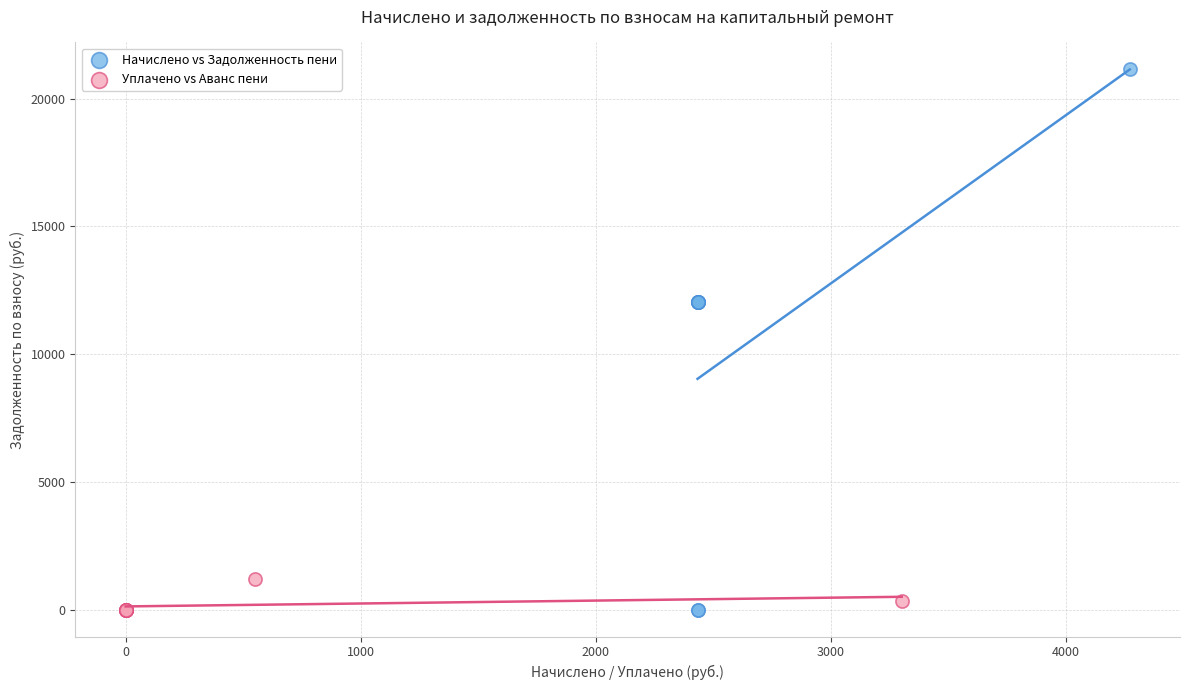

Which series has the largest Y range (max minus min)?

Начислено vs Задолженность пени